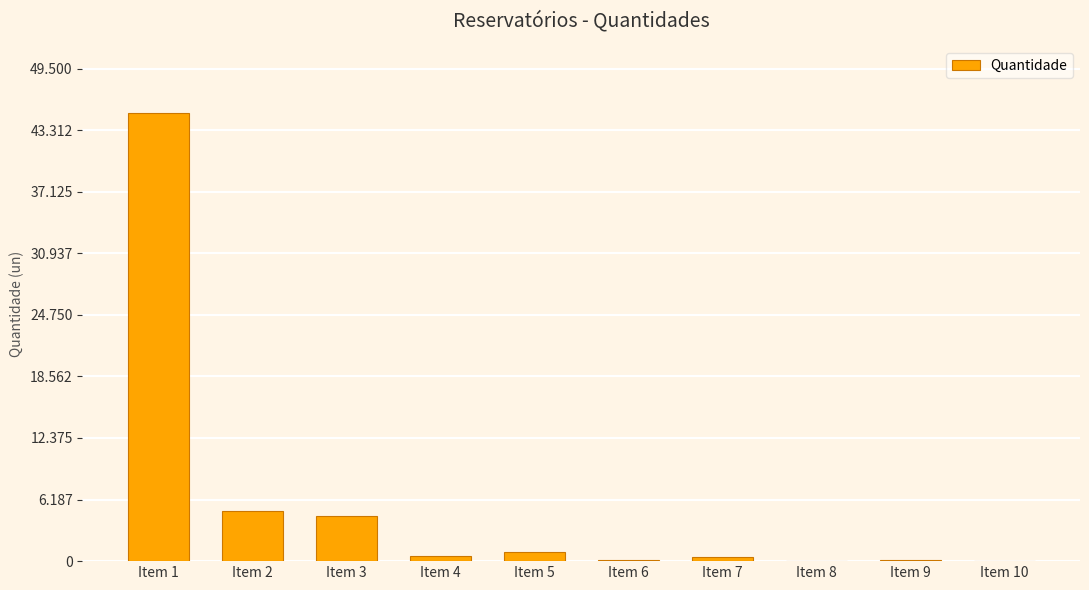

List the labels in order of value, smallest first.

Item 10, Item 8, Item 9, Item 6, Item 7, Item 4, Item 5, Item 3, Item 2, Item 1